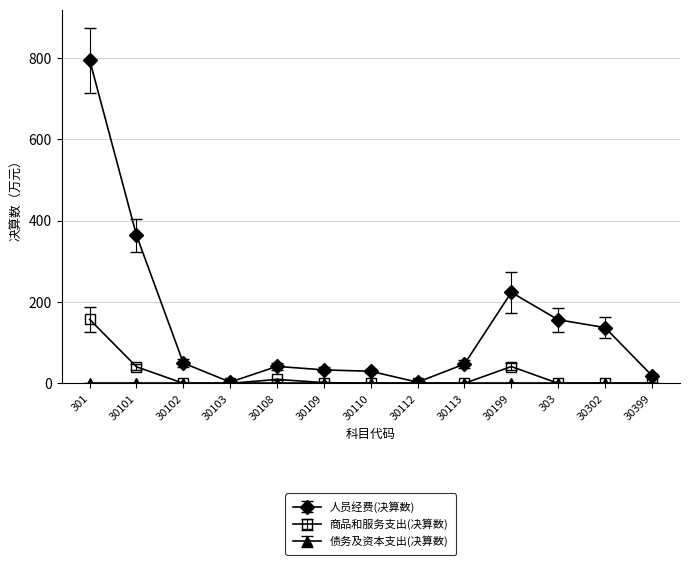

In 人员经费(决算数), how many points are higher than both neighbors (excluding endpoints)?

2